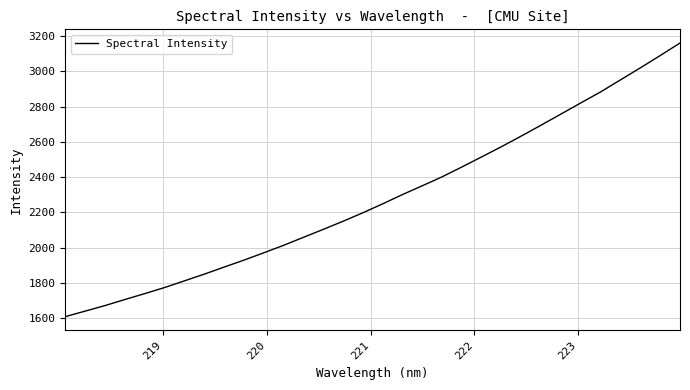

What is the difference between the maximum and minimum values?

1552.4